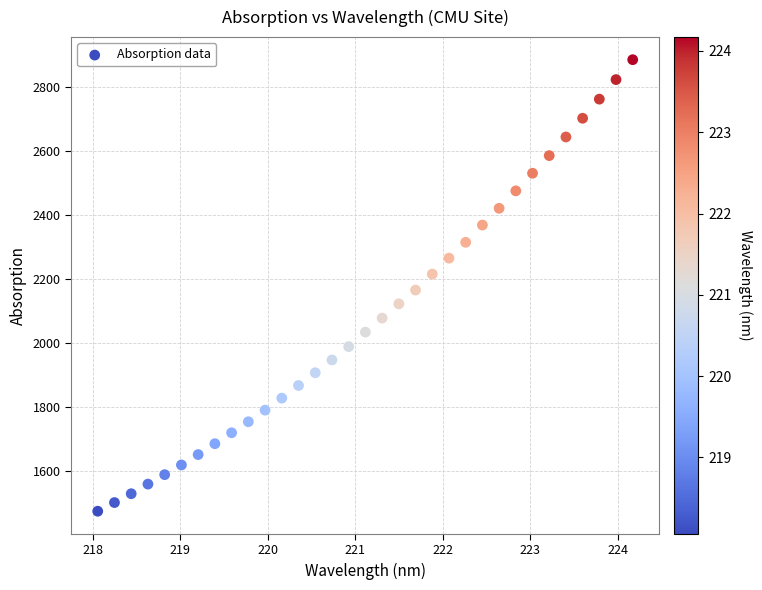

What is the range of X values (max minus min)?

6.1